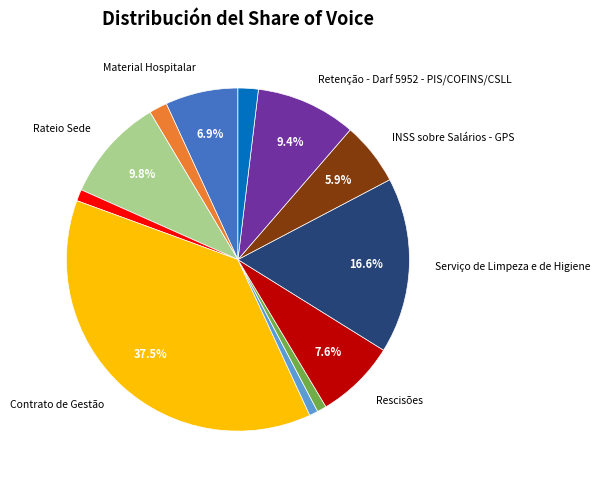

Count the number of slices in the pie.

12